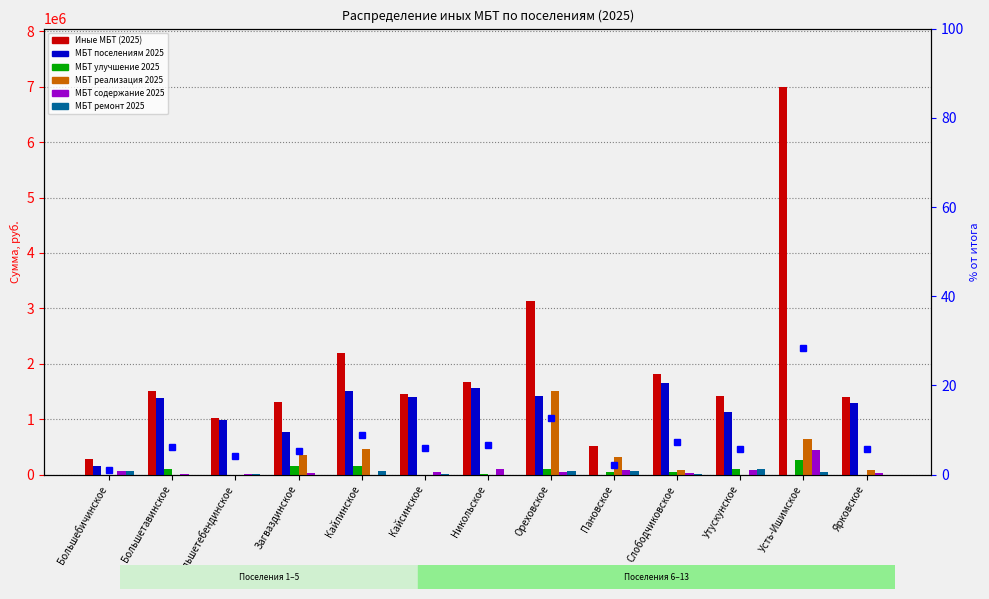

Which has a higher value, Слободчиковское or Утускунское?

Слободчиковское